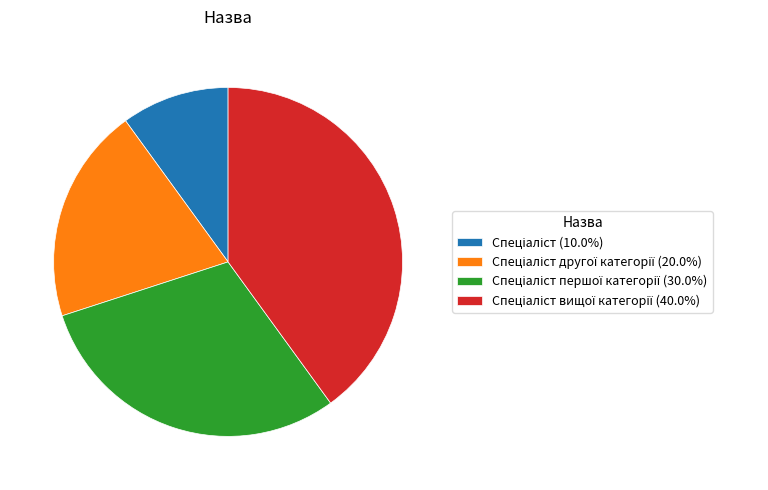

Is there a majority slice in this chart?

No